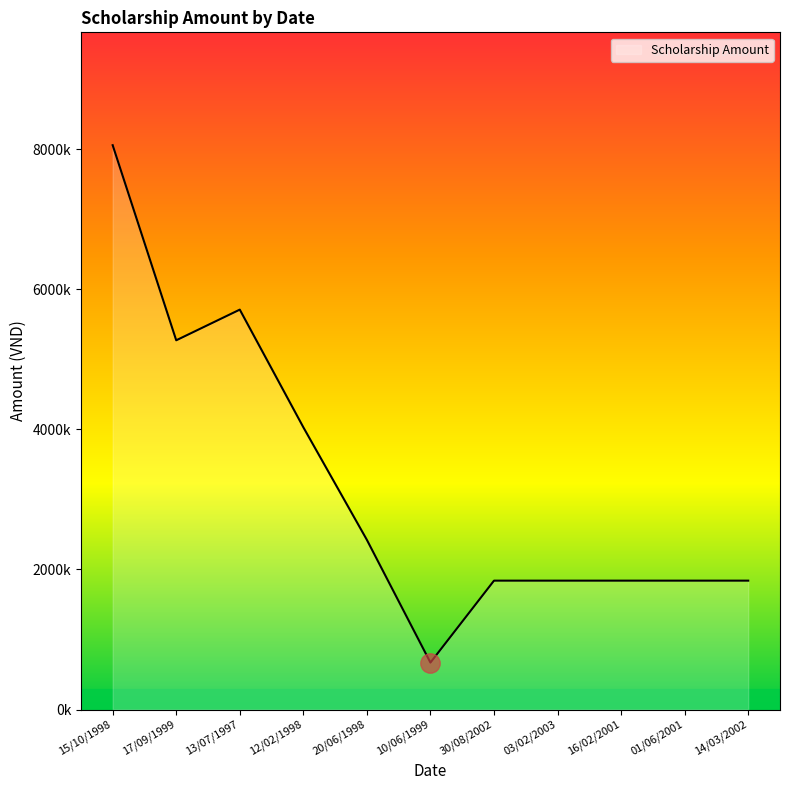

True or false: the data shows 1840000 at 16/02/2001.

True